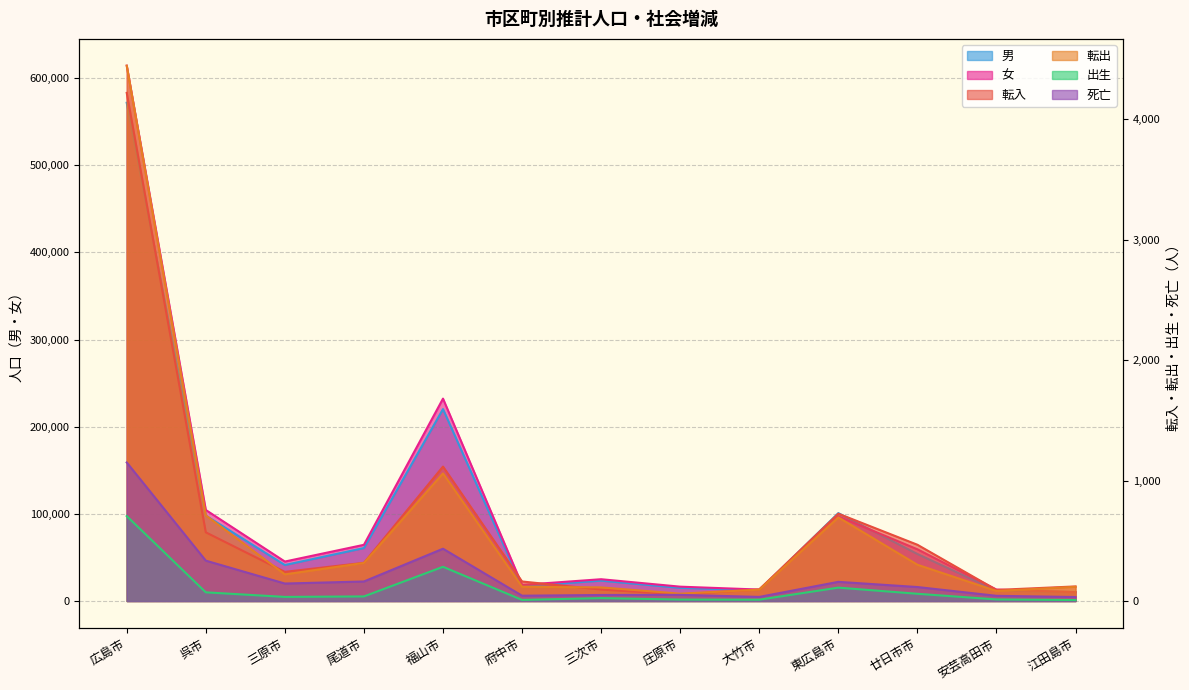

In 転入, how many points are lower than both neighbors (excluding endpoints)?

3